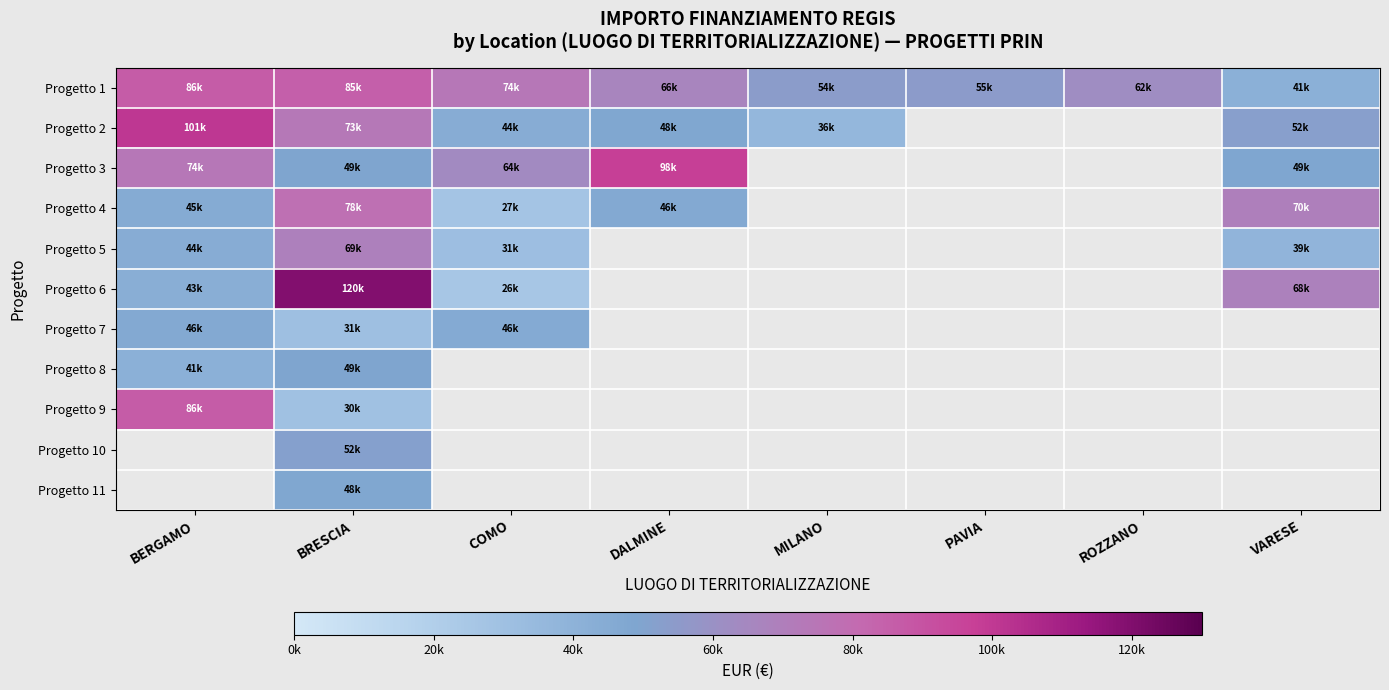

Count the number of categories in the chart.

8